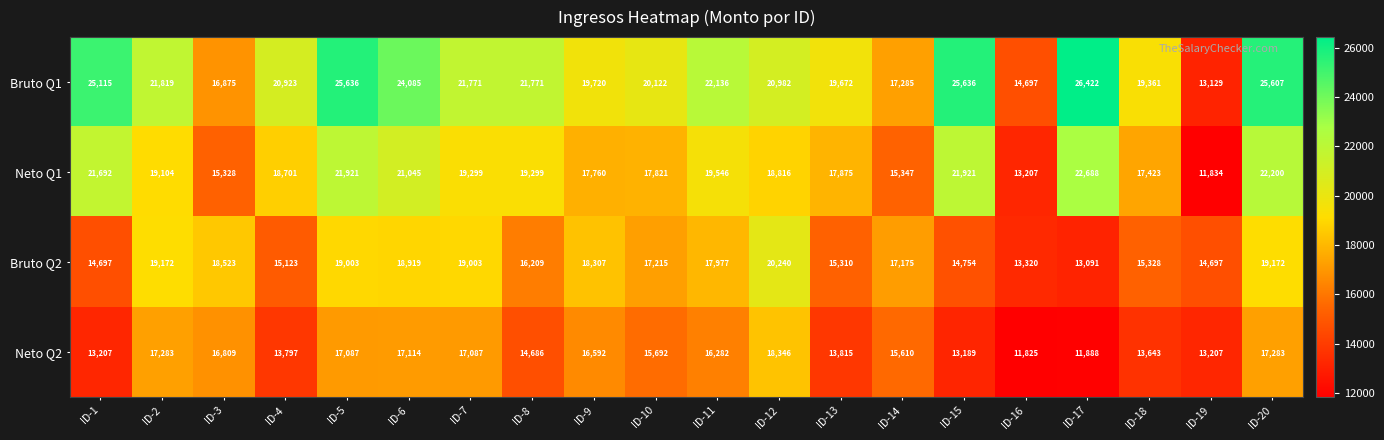

At which label is Neto Q1 closest to 17261?

ID-18